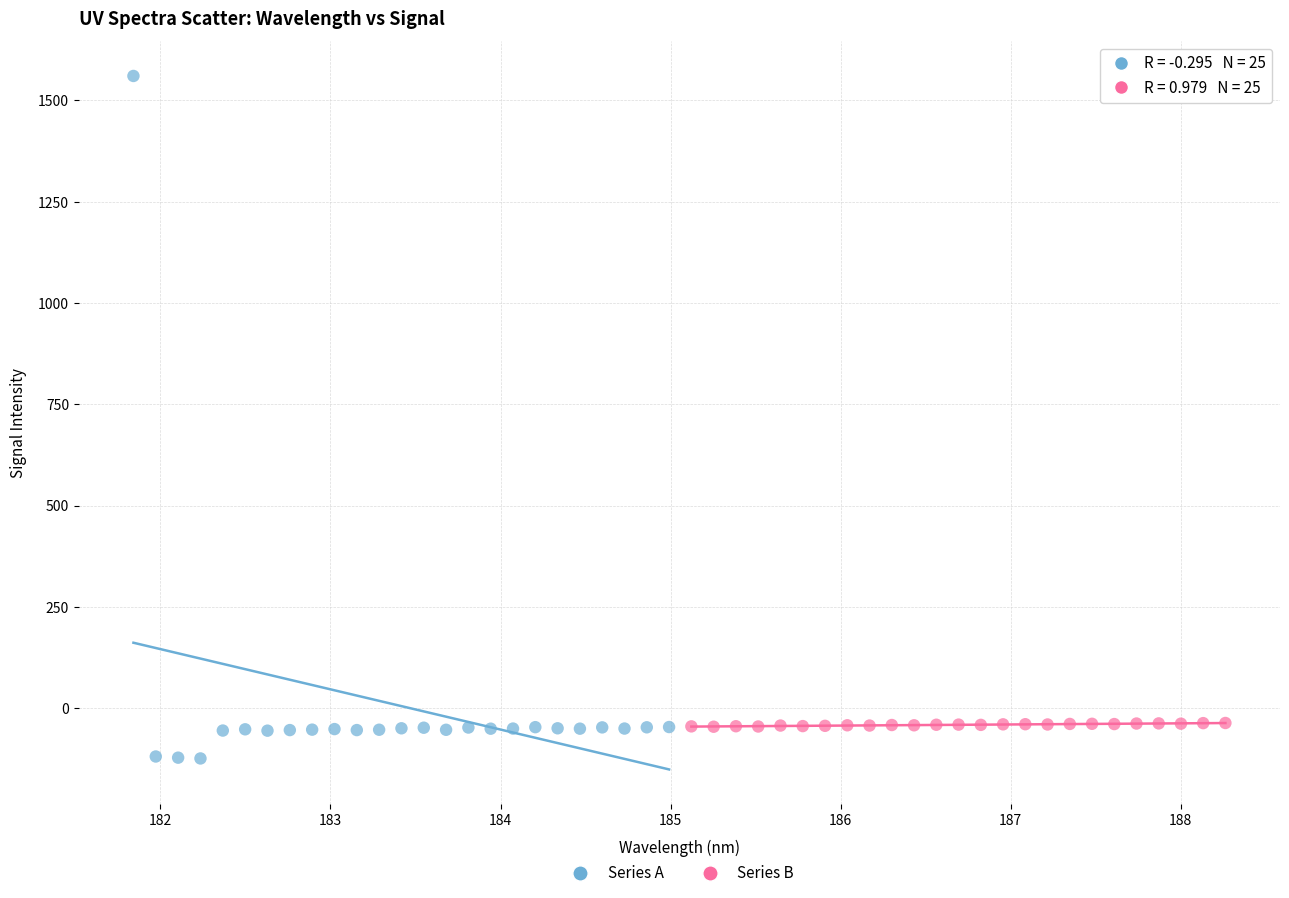

Which series contains the highest Y value?

Series A